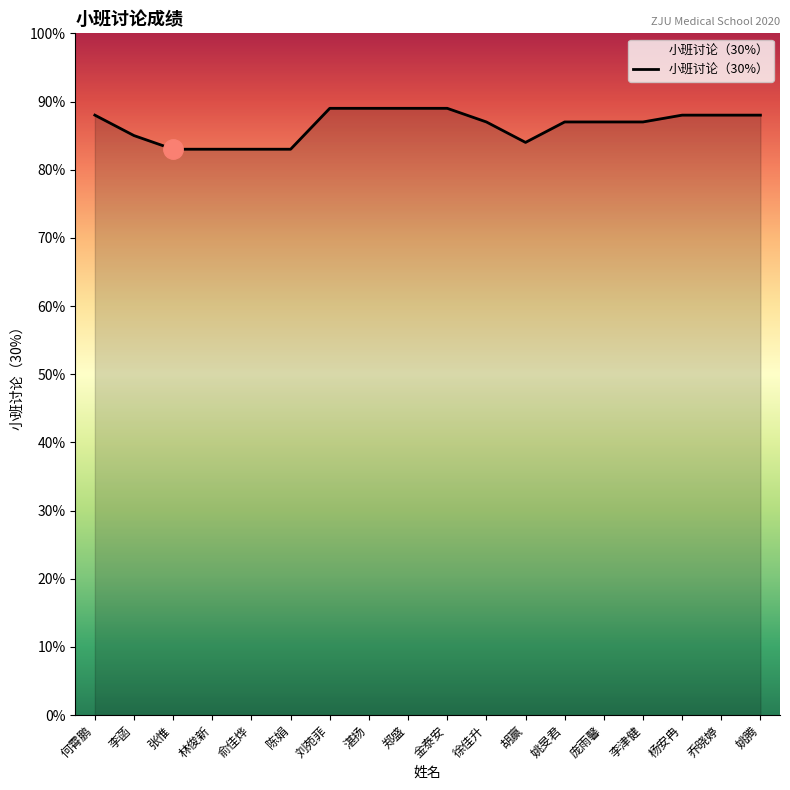

What is the smallest value displayed?

83